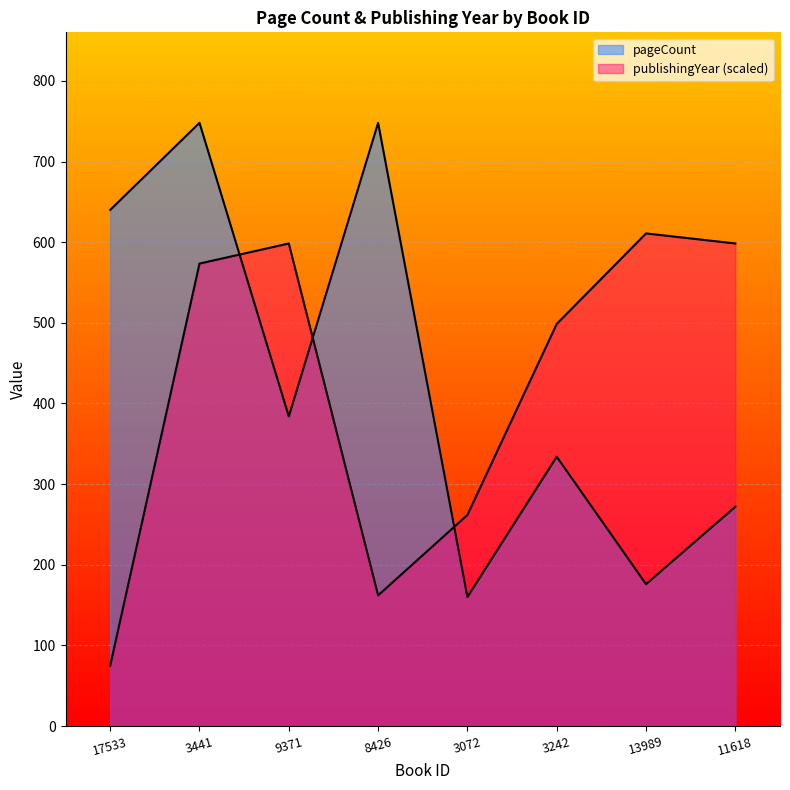

Reading right to left, extract all data points from this chart.

pageCount: 272.0	176.0	334.0	160.0	748.0	384.0	748.0	640.0
publishingYear: 598.4	610.9	498.7	261.8	162.1	598.4	573.5	74.8